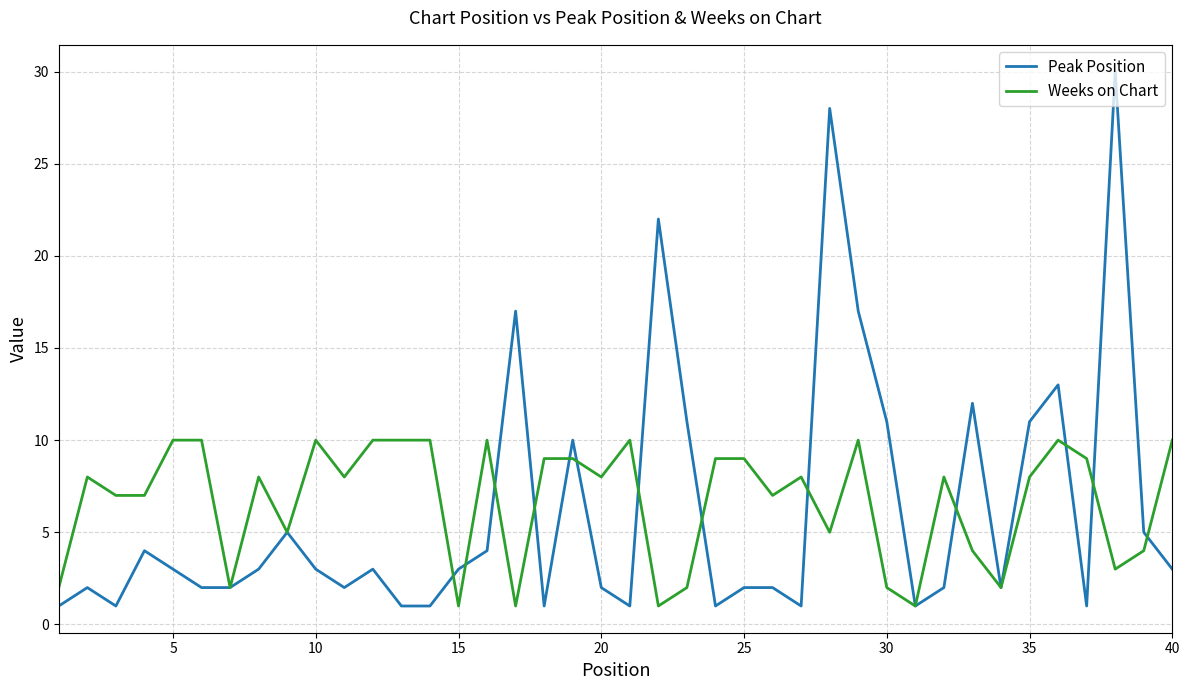

What is the maximum value shown in the chart?

30